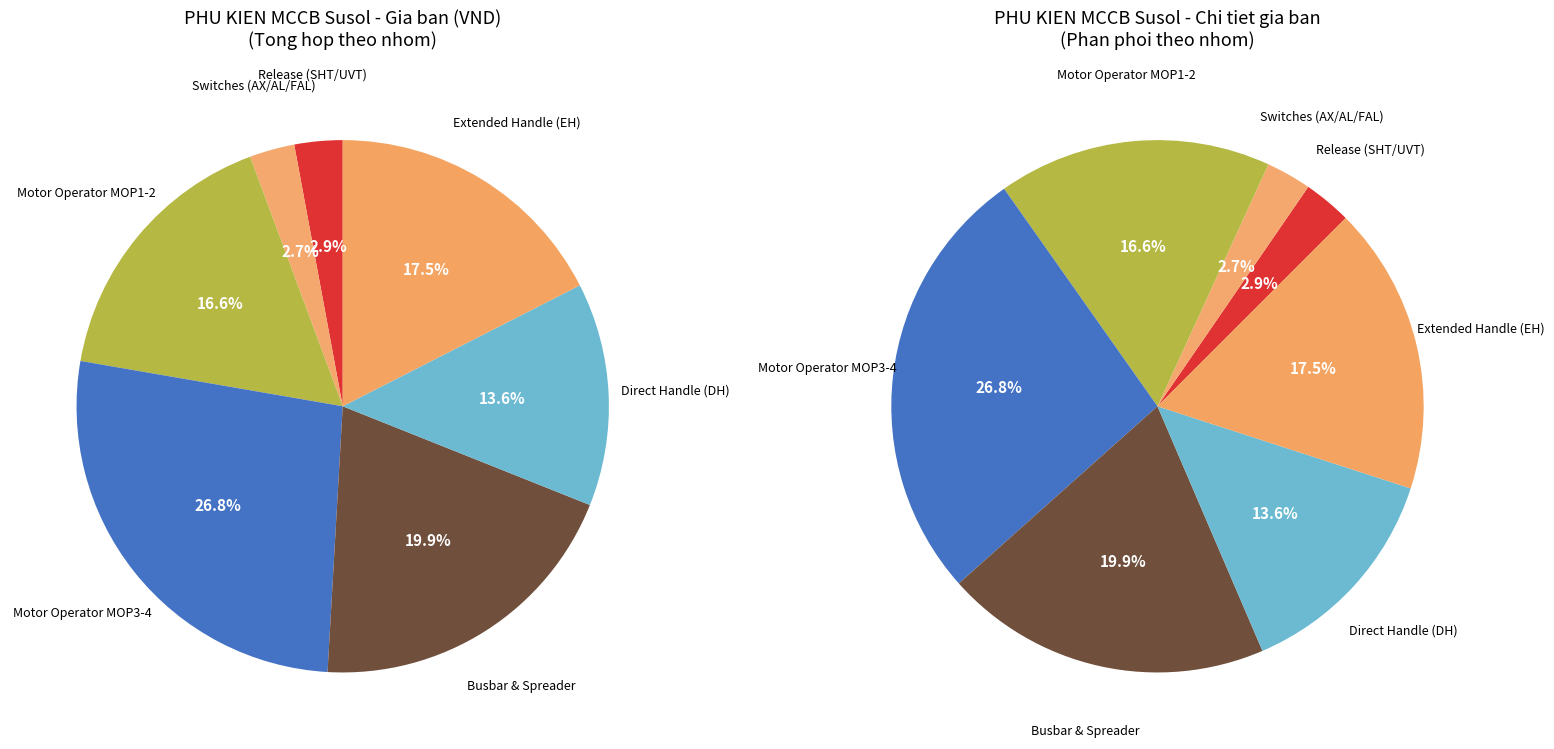

Does EH2 TS250 represent more than half of the total?

No